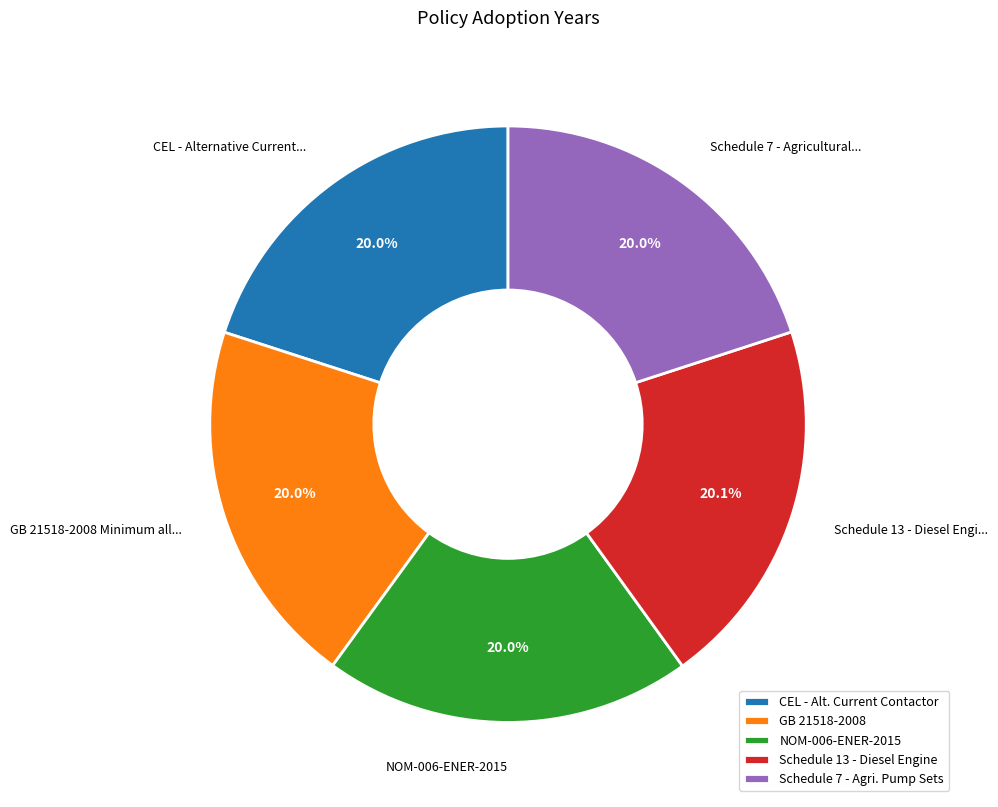

Do Schedule 7 - Agri. Pump Sets and GB 21518-2008 together represent more than half of the pie?

No